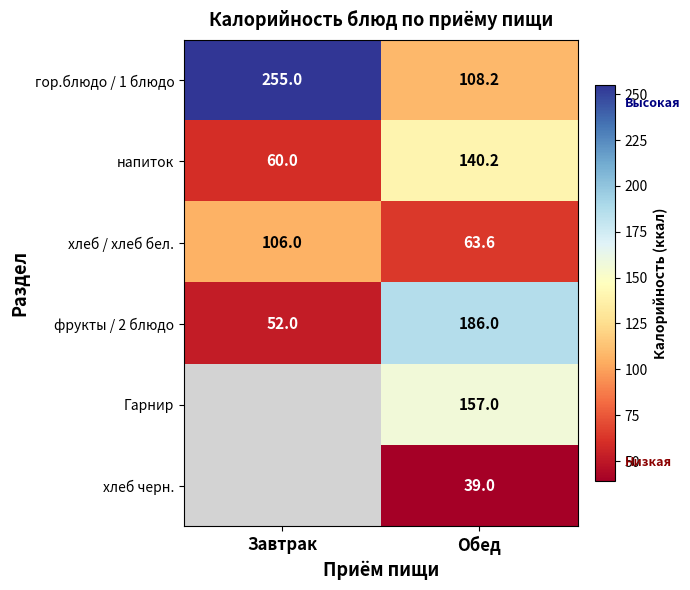

Rank the categories by фрукты / 2 блюдо value from highest to lowest.

Обед, Завтрак